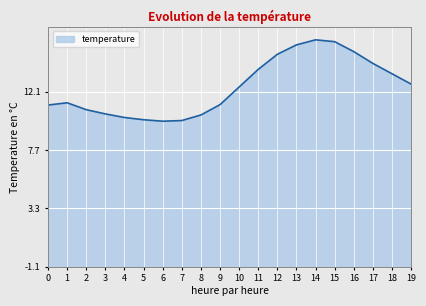

What is the difference between the values at 19 and 13?

3.0